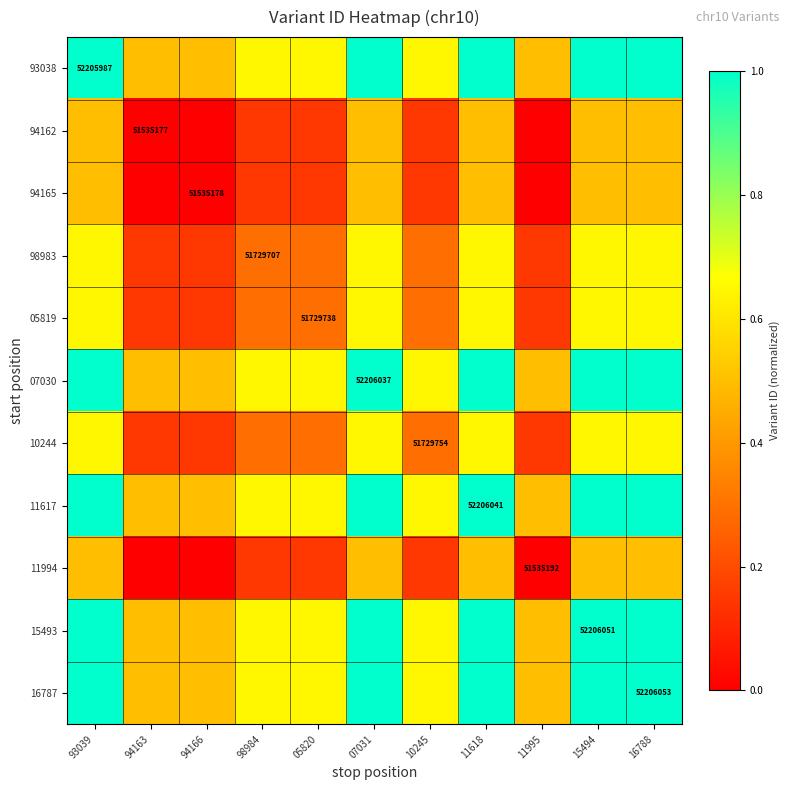

What is the total value across all series at 10245?

4.5